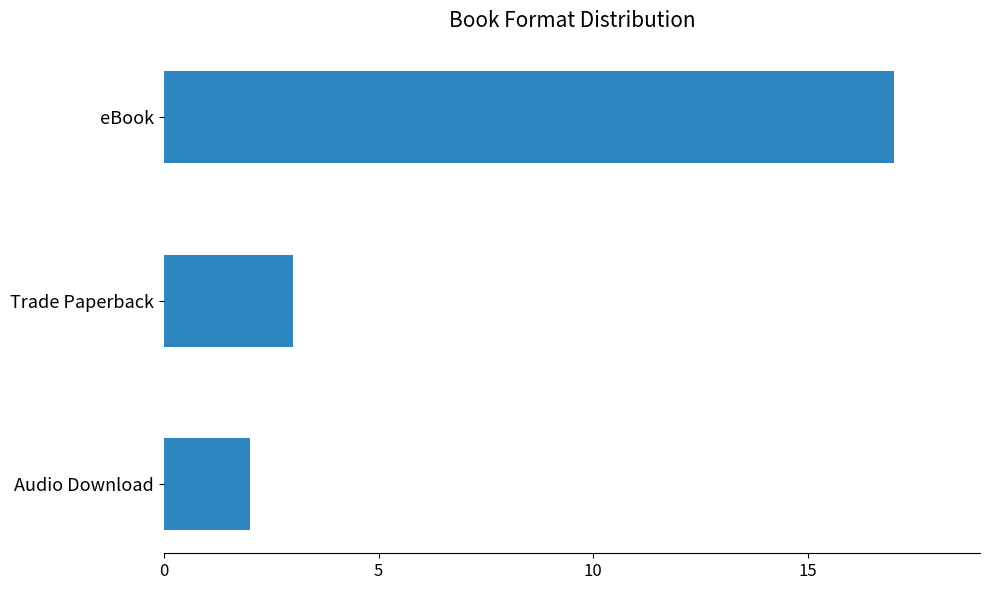

The value at eBook is 9. True or false?

False